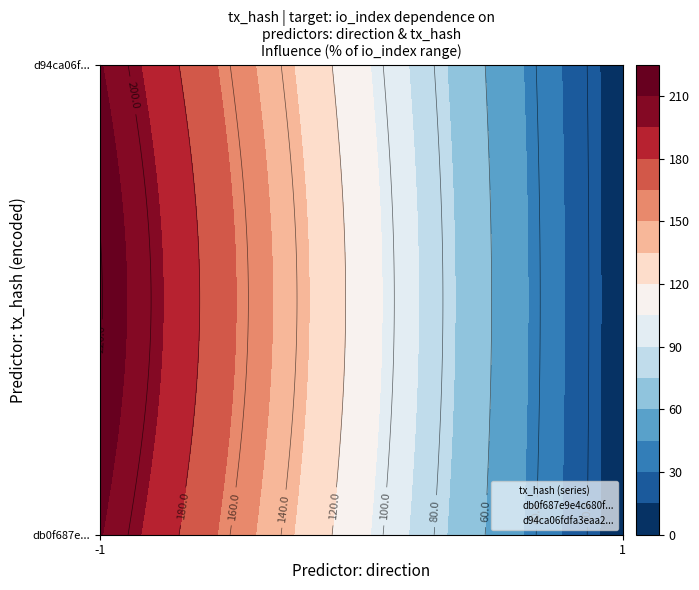

Which series has the largest range (max minus min)?

db0f687e9e4c680fdf913527d6e71ecc52fb835